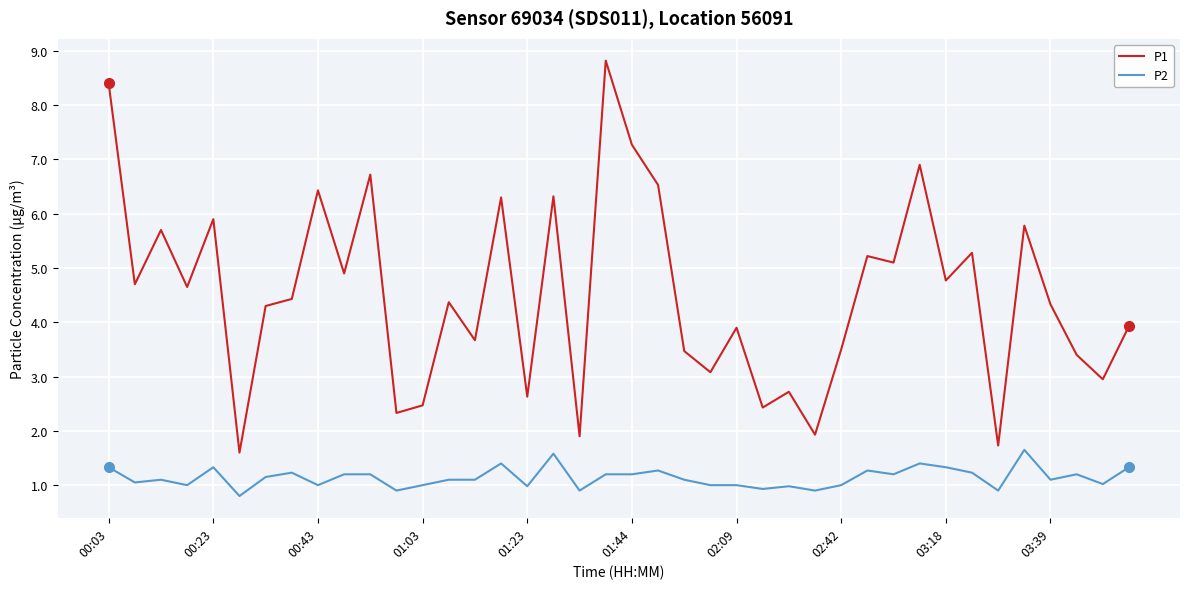

True or false: P2 and P1 cross at least once.

False